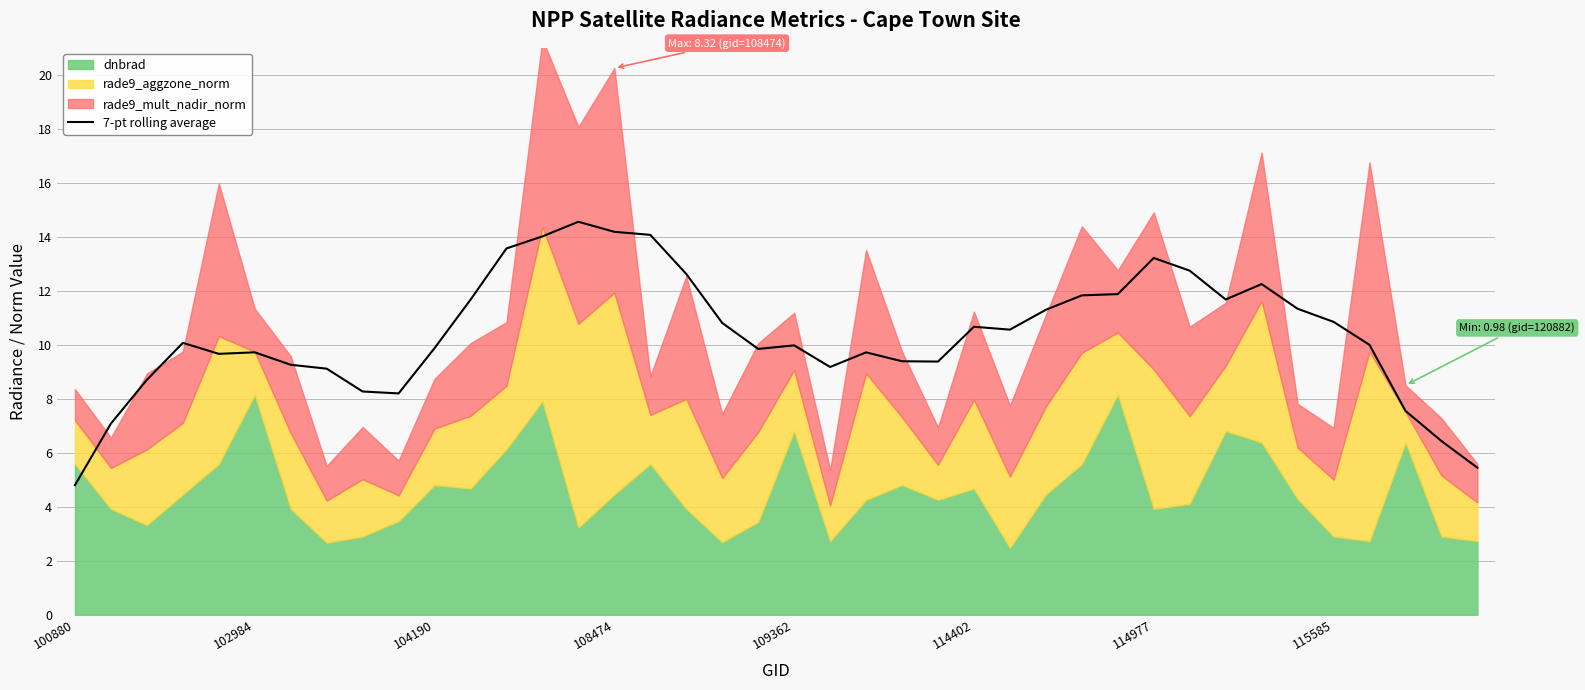

What is the lowest value of the 7-pt rolling average series?

4.8